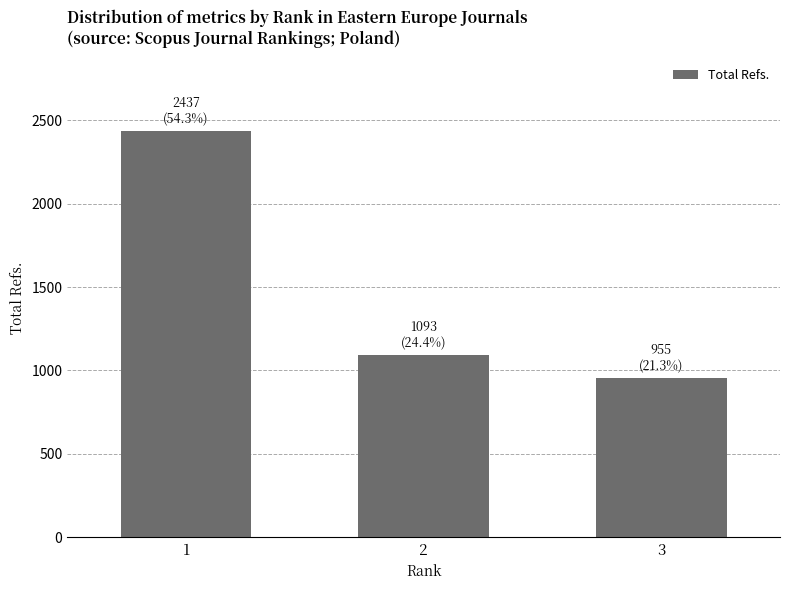

Reading left to right, extract all data points from this chart.

2437	1093	955